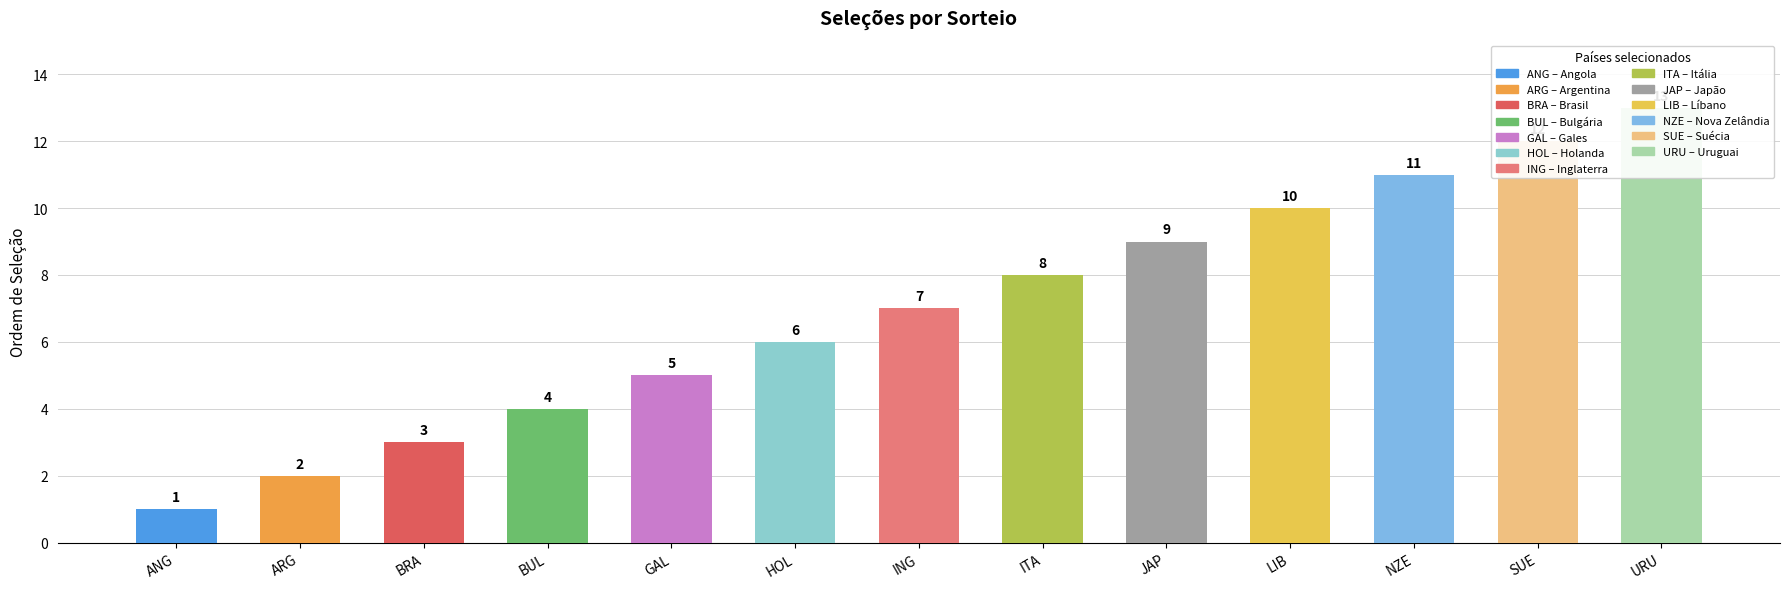

What is the label of the 6th bar from the right?

ITA